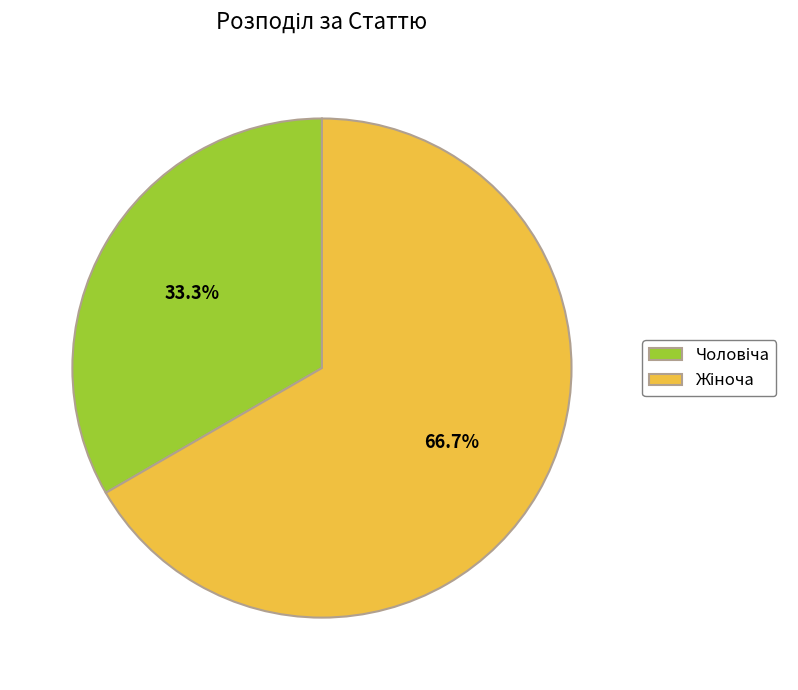

Is there any slice that represents more than half of the pie?

Yes